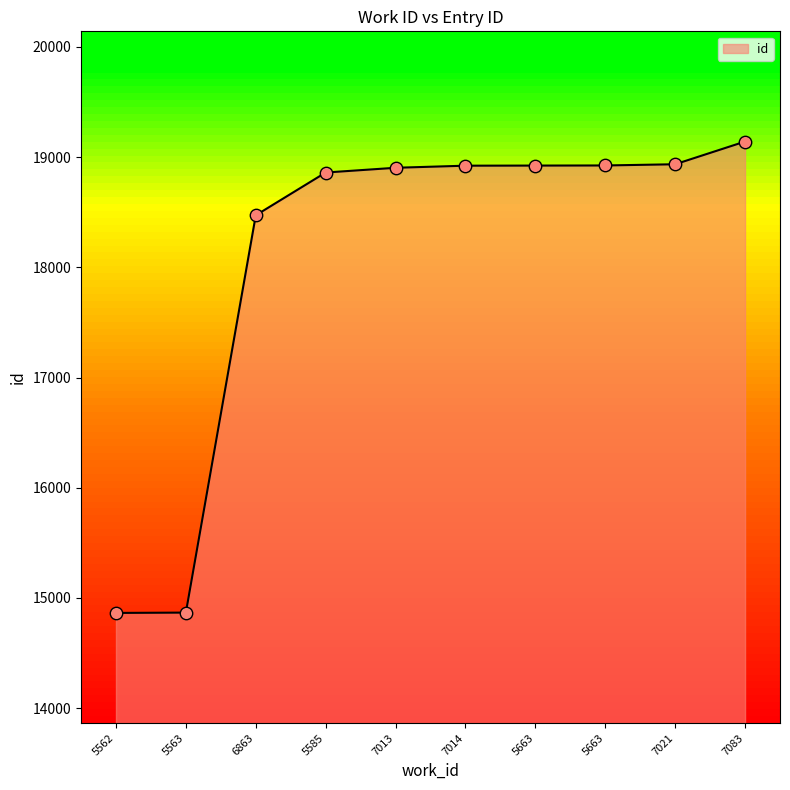

How many lines are shown in the chart?

1